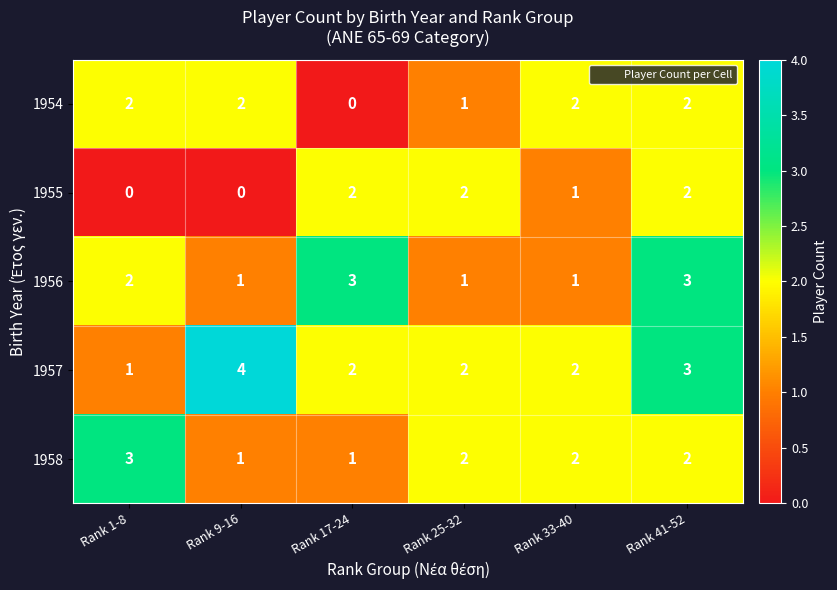

Which series changed the most between Rank 33-40 and Rank 41-52?

1956